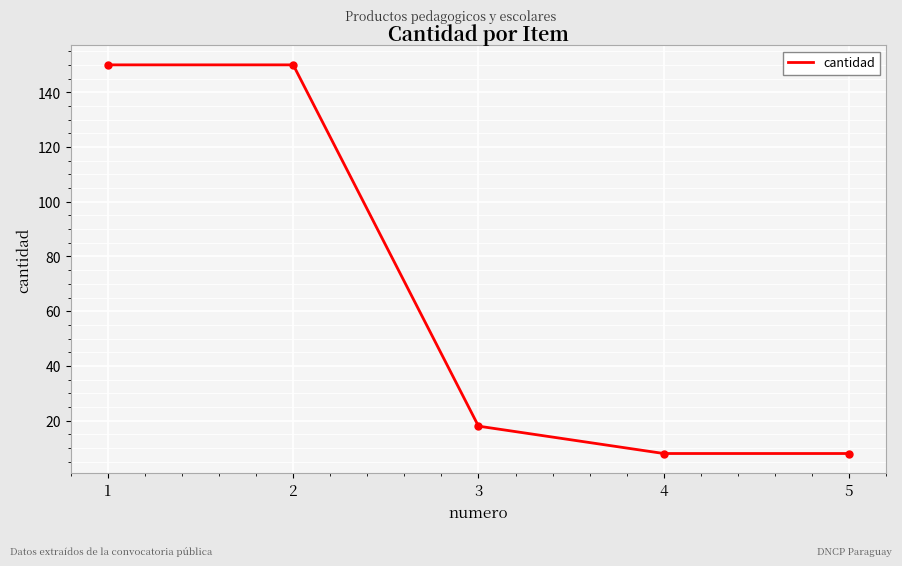

What is the ratio of the value at 5 to the value at 1?

0.1